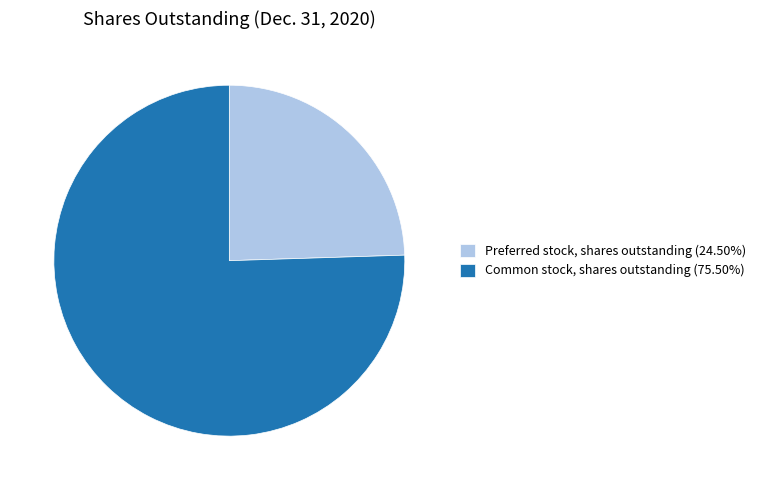

What is the ratio of the value at Common stock, shares outstanding (75.50%) to the value at Preferred stock, shares outstanding (24.50%)?

3.1